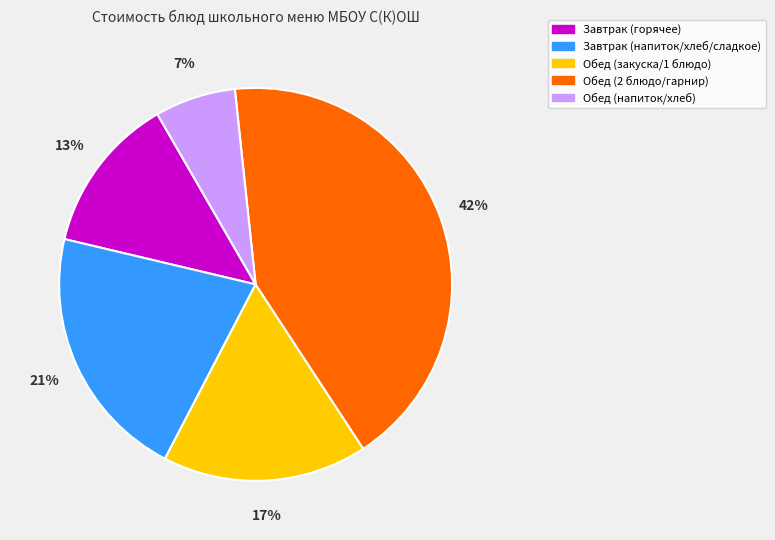

To the nearest percent, what is the average slice percentage?

20%